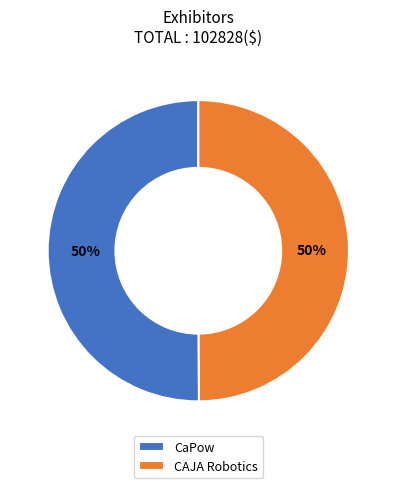

To the nearest percent, what is the average slice percentage?

50%